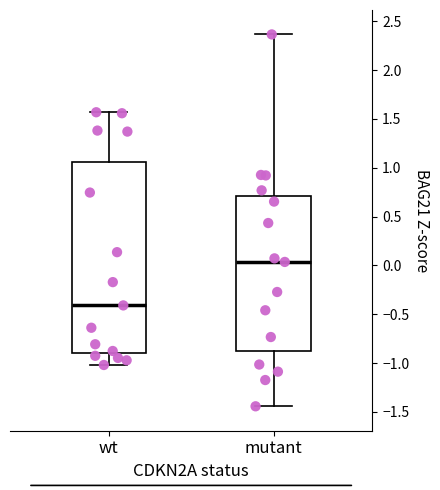

Comparing the boxes themselves (not the whiskers), which one is the tallest?

wt